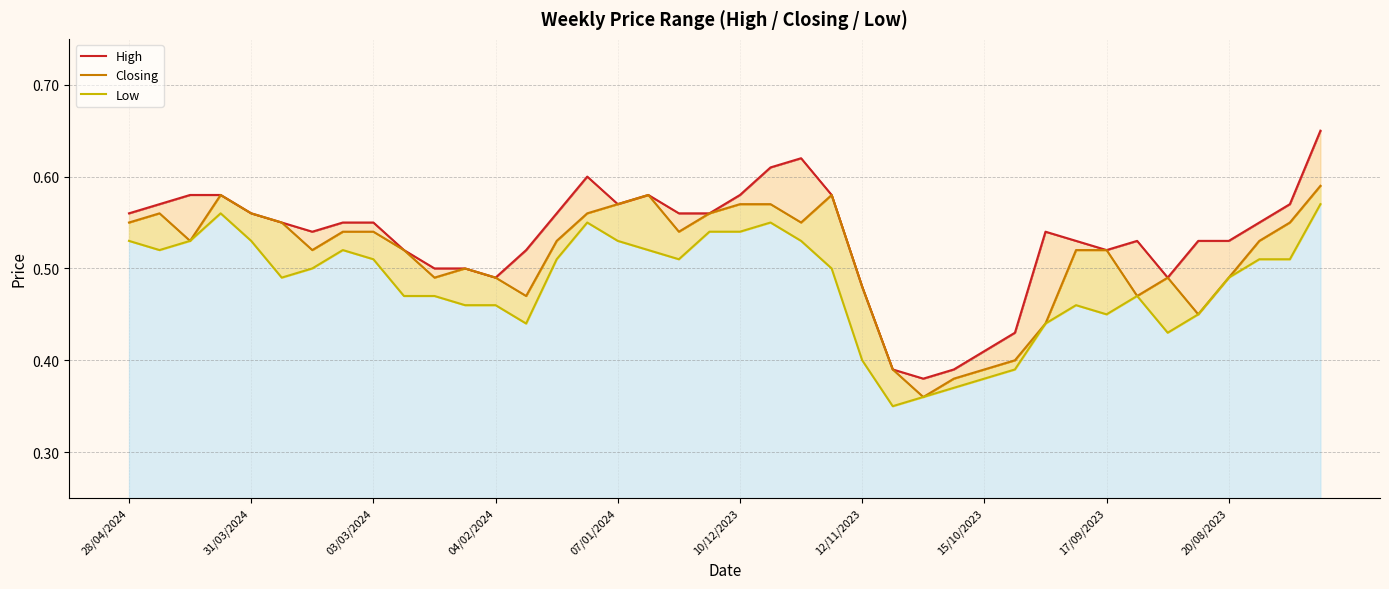

Rank the series at 15/10/2023 from lowest to highest value.

Low, Closing, High